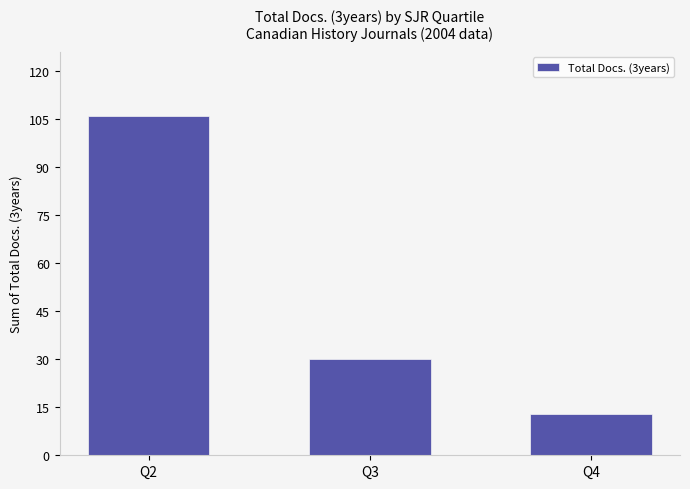

What value does the data have at Q4, to the nearest 5?

15